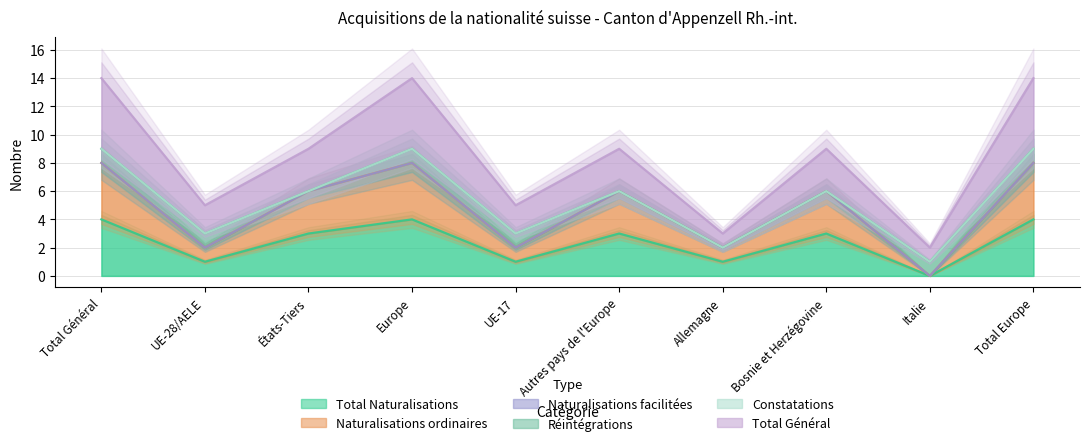

At which label does Total Naturalisations reach its minimum?

Italie